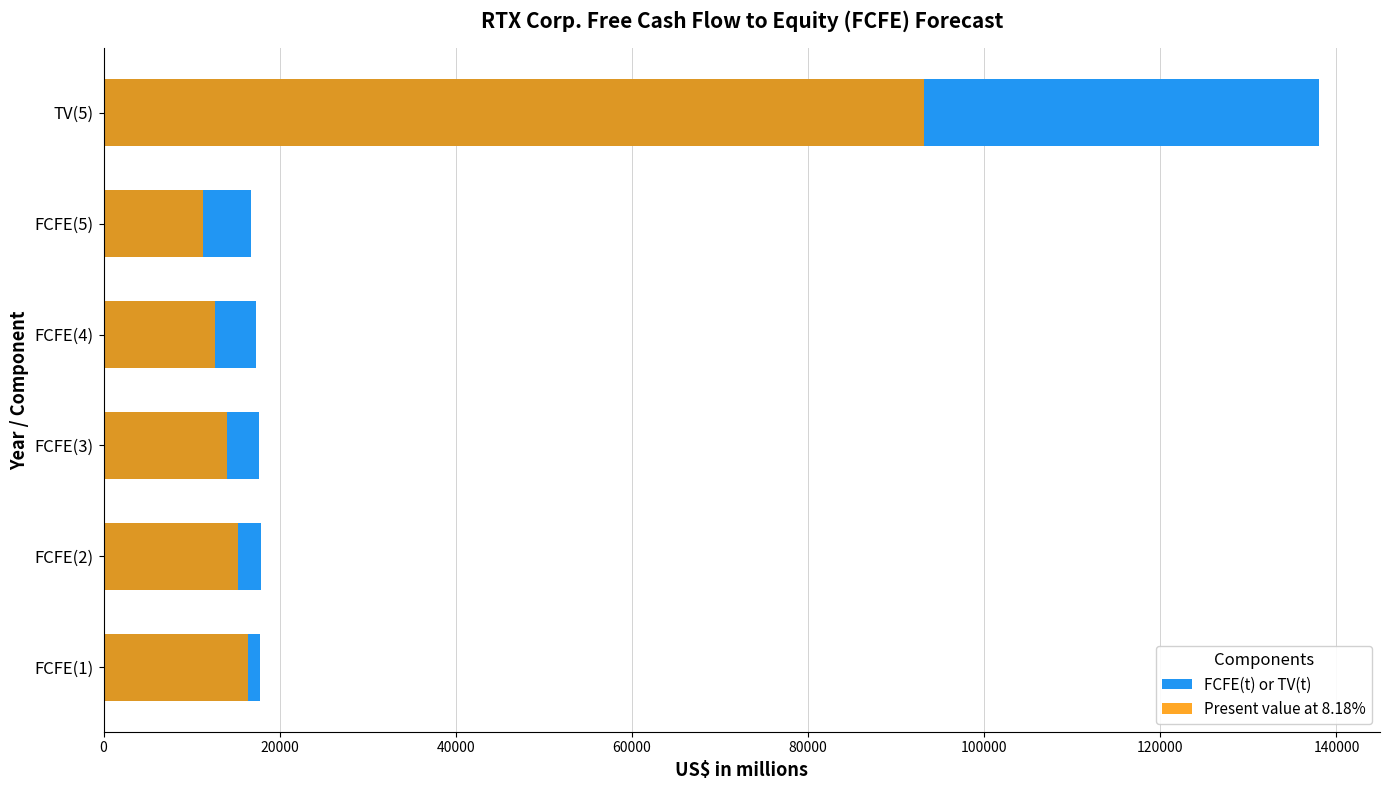

What is the value of the FCFE(t) or TV(t) bar at the 6th from the left?

138040